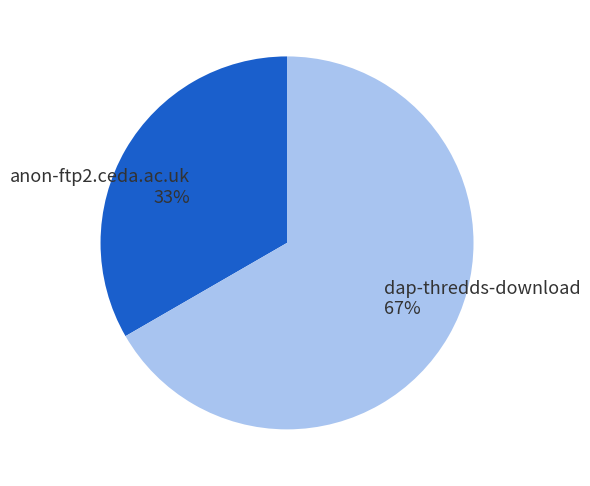

To the nearest percent, what is the average slice percentage?

50%